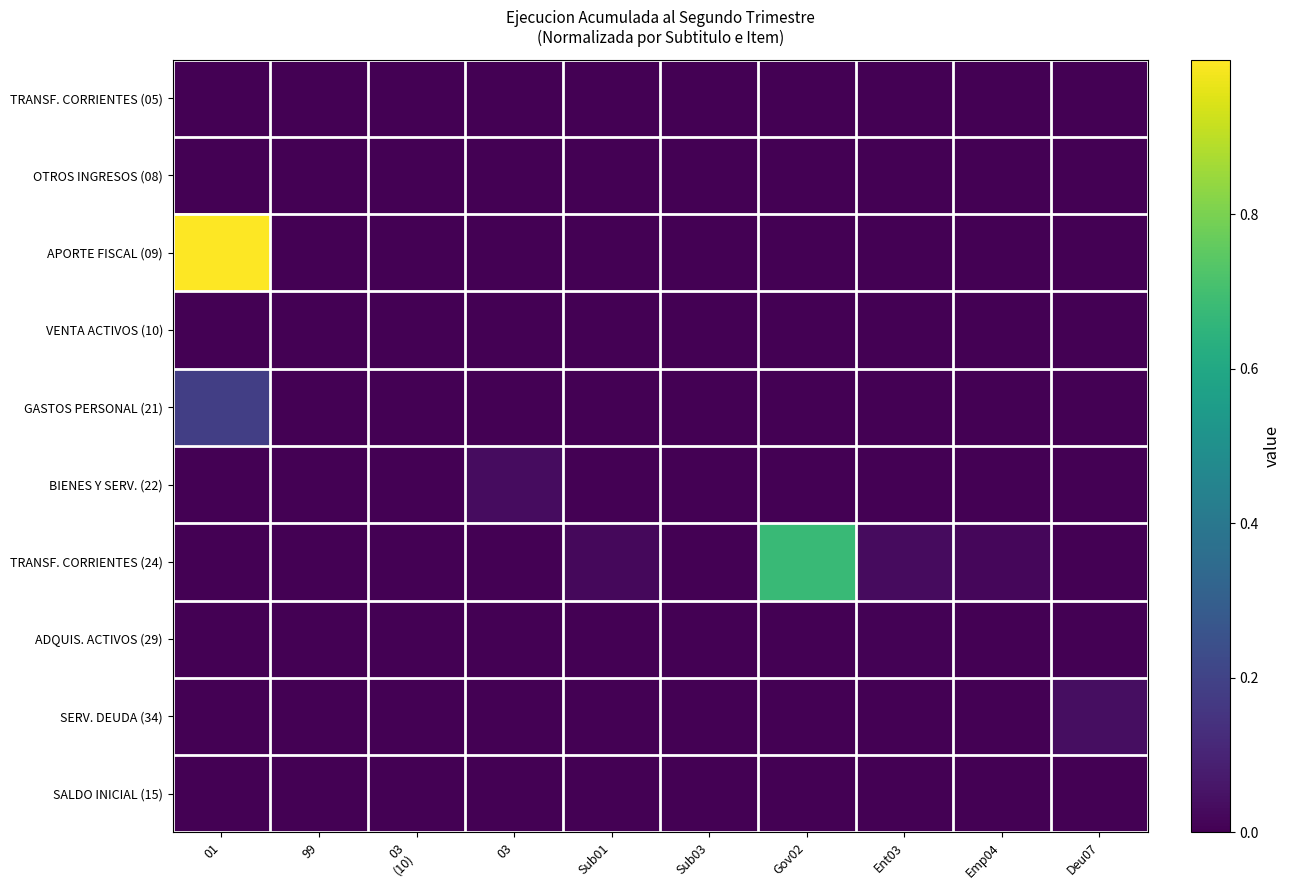

Reading right to left, what are all the values shown in this chart?

TRANSF. CORRIENTES (05): Deu07=0.0	Emp04=0.0	Ent03=0.0	Gov02=0.0	Sub03=0.0	Sub01=0.0	03=0.0	03
(10)=0.0	99=0.0	01=0.0
OTROS INGRESOS (08): Deu07=0.0	Emp04=0.0	Ent03=0.0	Gov02=0.0	Sub03=0.0	Sub01=0.0	03=0.0	03
(10)=0.0	99=0.0	01=0.0
APORTE FISCAL (09): Deu07=0.0	Emp04=0.0	Ent03=0.0	Gov02=0.0	Sub03=0.0	Sub01=0.0	03=0.0	03
(10)=0.0	99=0.0	01=1.0
VENTA ACTIVOS (10): Deu07=0.0	Emp04=0.0	Ent03=0.0	Gov02=0.0	Sub03=0.0	Sub01=0.0	03=0.0	03
(10)=0.0	99=0.0	01=0.0
GASTOS PERSONAL (21): Deu07=0.0	Emp04=0.0	Ent03=0.0	Gov02=0.0	Sub03=0.0	Sub01=0.0	03=0.0	03
(10)=0.0	99=0.0	01=0.2
BIENES Y SERV. (22): Deu07=0.0	Emp04=0.0	Ent03=0.0	Gov02=0.0	Sub03=0.0	Sub01=0.0	03=0.0	03
(10)=0.0	99=0.0	01=0.0
TRANSF. CORRIENTES (24): Deu07=0.0	Emp04=0.0	Ent03=0.0	Gov02=0.7	Sub03=0.0	Sub01=0.0	03=0.0	03
(10)=0.0	99=0.0	01=0.0
ADQUIS. ACTIVOS (29): Deu07=0.0	Emp04=0.0	Ent03=0.0	Gov02=0.0	Sub03=0.0	Sub01=0.0	03=0.0	03
(10)=0.0	99=0.0	01=0.0
SERV. DEUDA (34): Deu07=0.0	Emp04=0.0	Ent03=0.0	Gov02=0.0	Sub03=0.0	Sub01=0.0	03=0.0	03
(10)=0.0	99=0.0	01=0.0
SALDO INICIAL (15): Deu07=0.0	Emp04=0.0	Ent03=0.0	Gov02=0.0	Sub03=0.0	Sub01=0.0	03=0.0	03
(10)=0.0	99=0.0	01=0.0